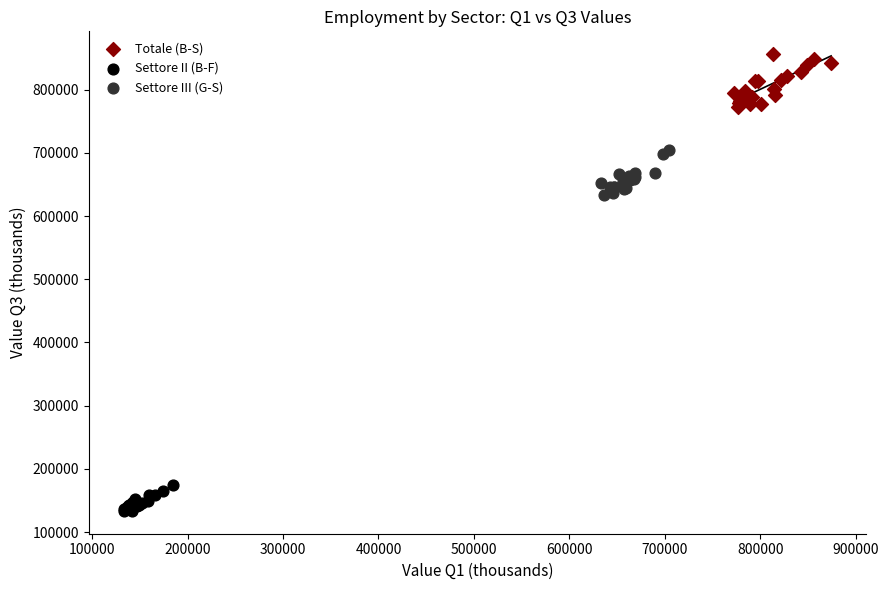

Which series reaches the minimum Y coordinate?

Settore II (B-F)